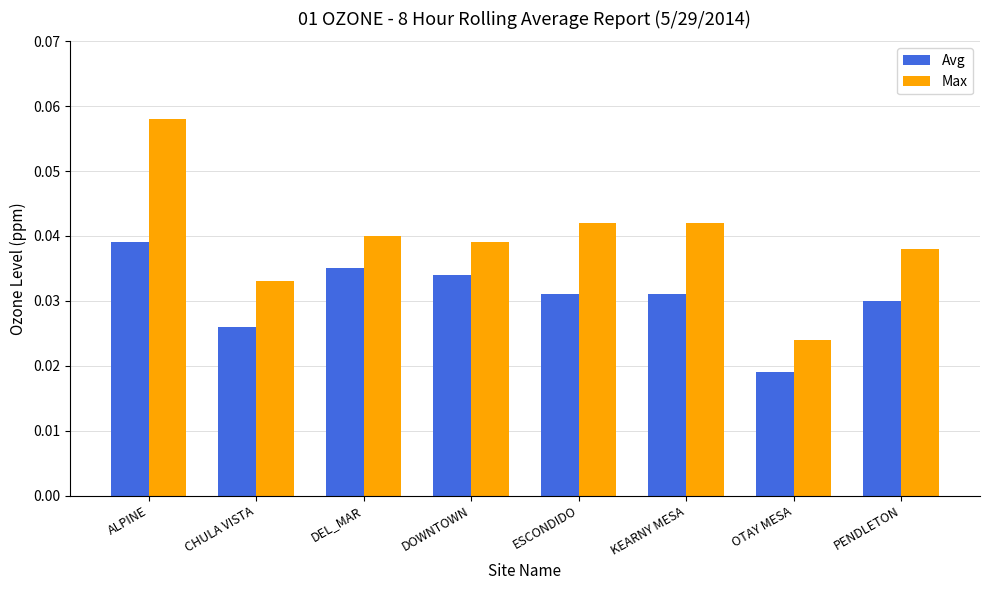

The Avg series shows 0.1 at ESCONDIDO. True or false?

False